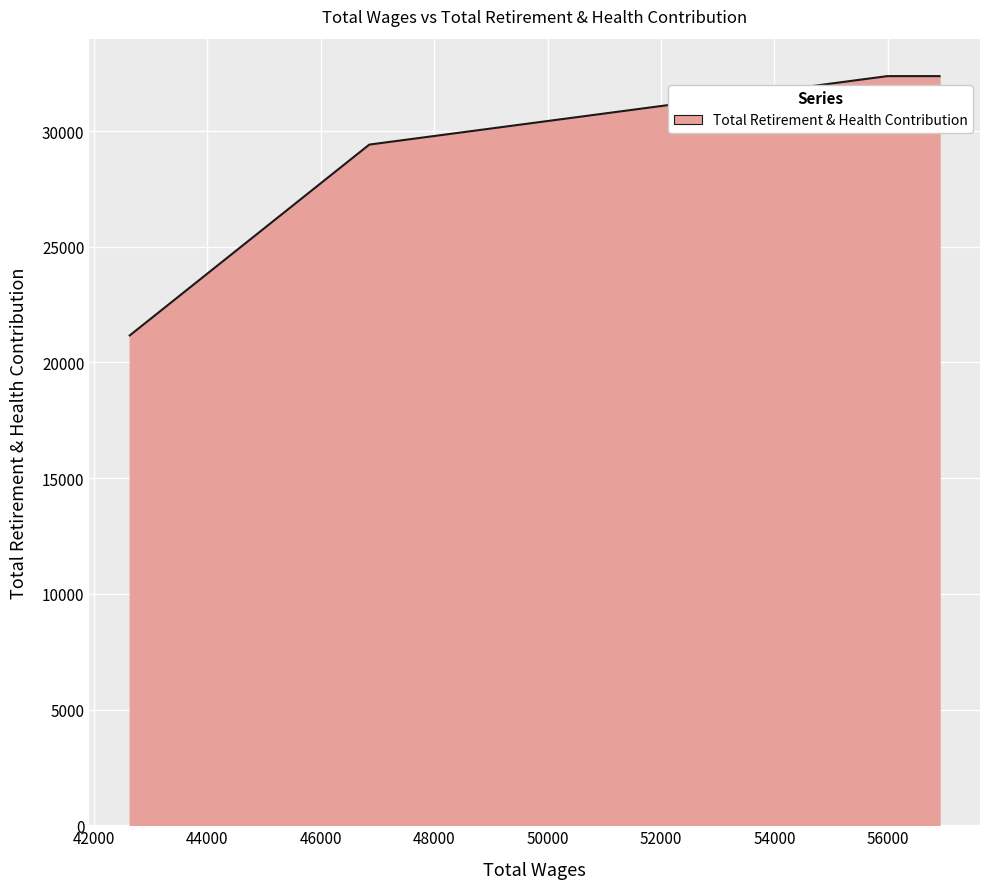

How many series are shown in this chart?

1